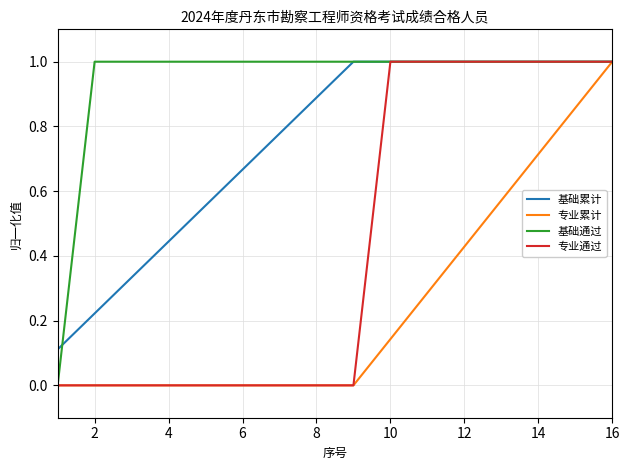

What is the highest value of the 专业累计 series?

1.0